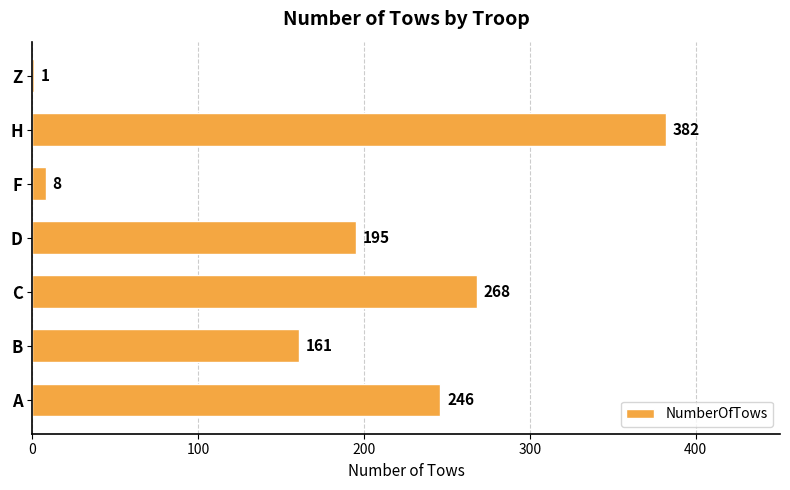

Between A and B, which is larger?

A